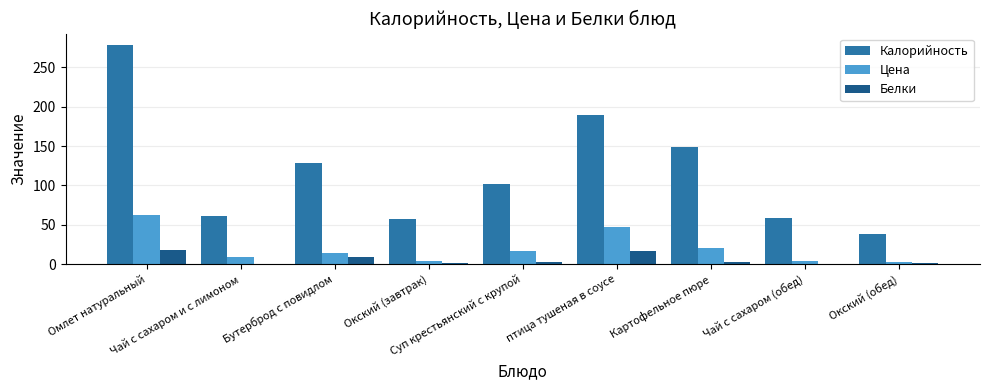

What is the sum of all Цена values?

180.0